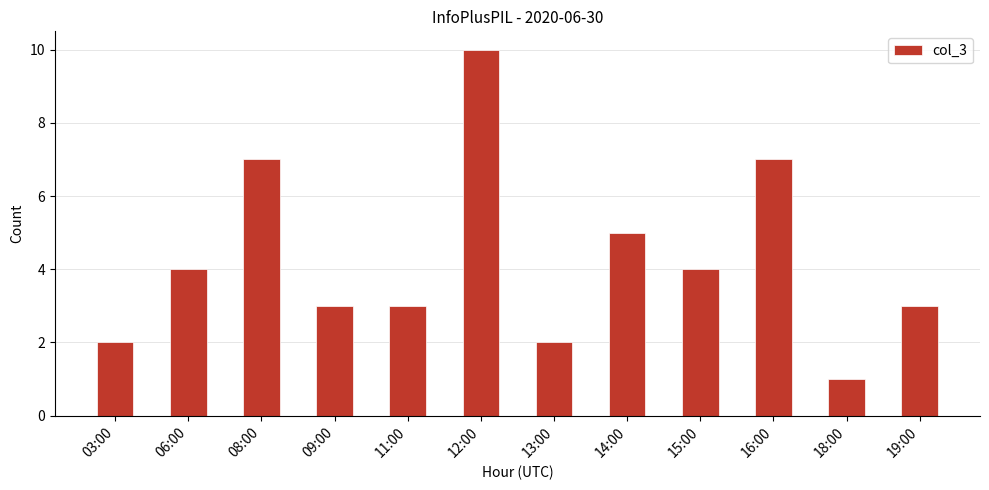

Read the value at 12:00.

10